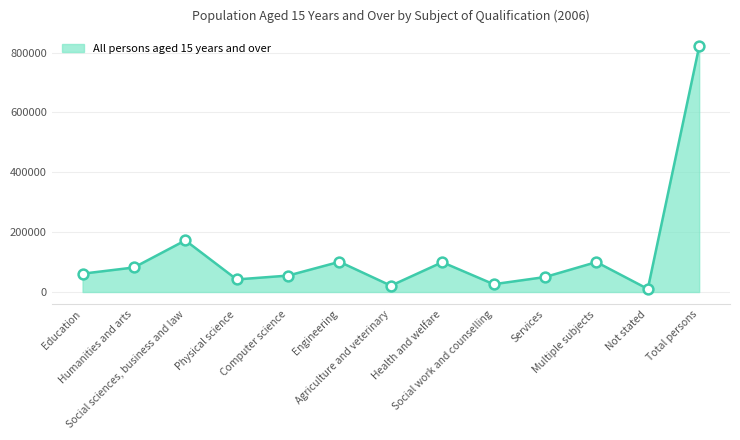

What is the change in value from Social sciences, business and law to Services?

-122498